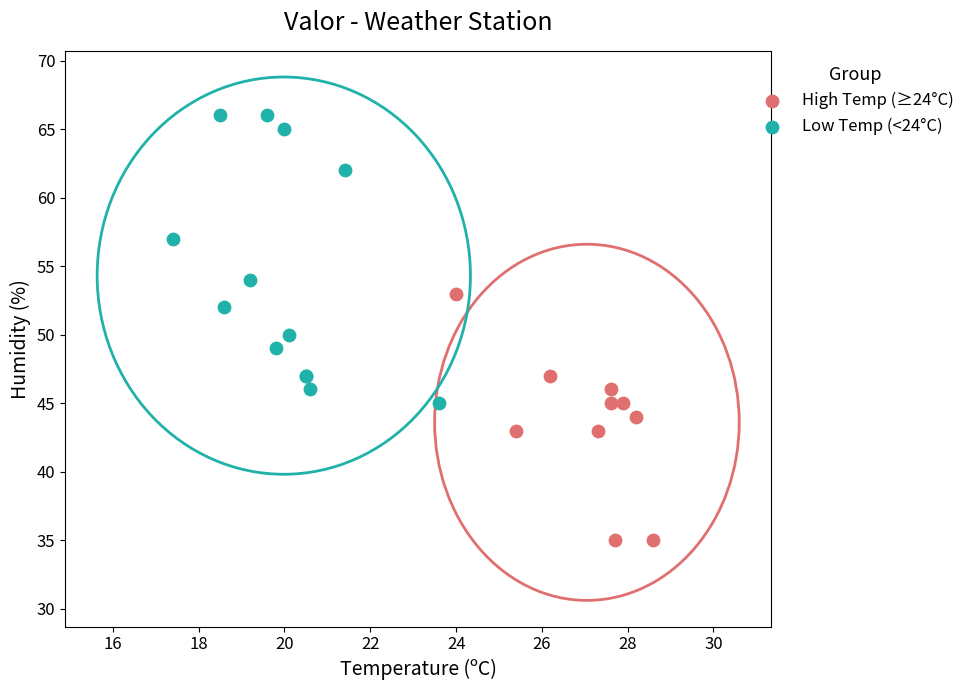

What are all the series names shown in the legend?

High Temp (≥24°C), Low Temp (<24°C)